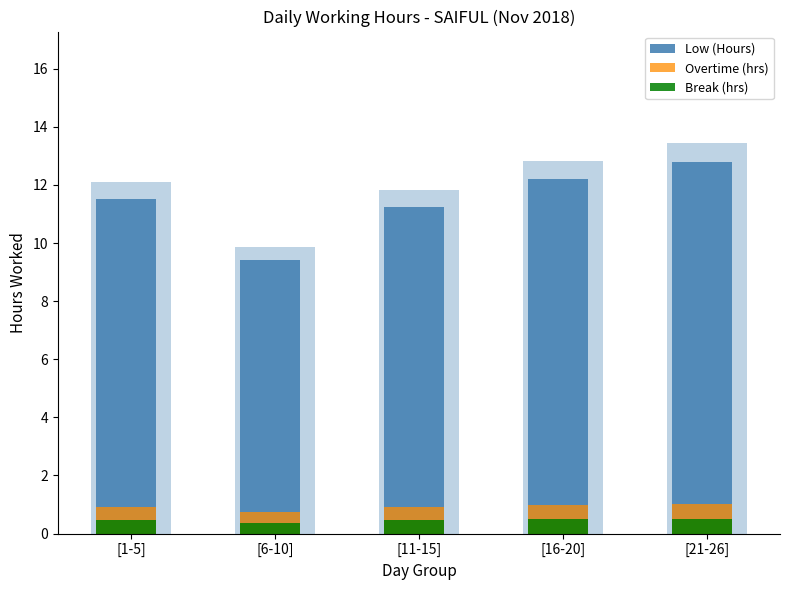

Rank the series at [1-5] from highest to lowest value.

Low (Hours), Overtime (hrs), Break (hrs)